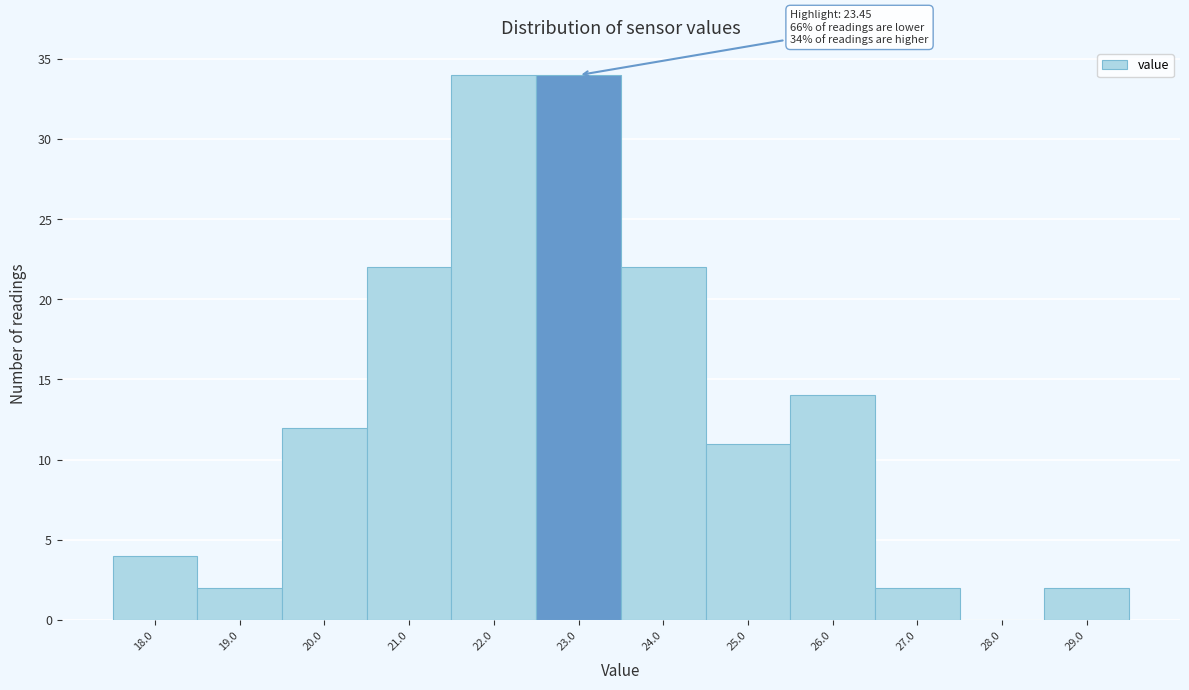

Reading left to right, what are all the values shown in this chart?

18.0=4	19.0=2	20.0=12	21.0=22	22.0=34	23.0=34	24.0=22	25.0=11	26.0=14	27.0=2	28.0=0	29.0=2